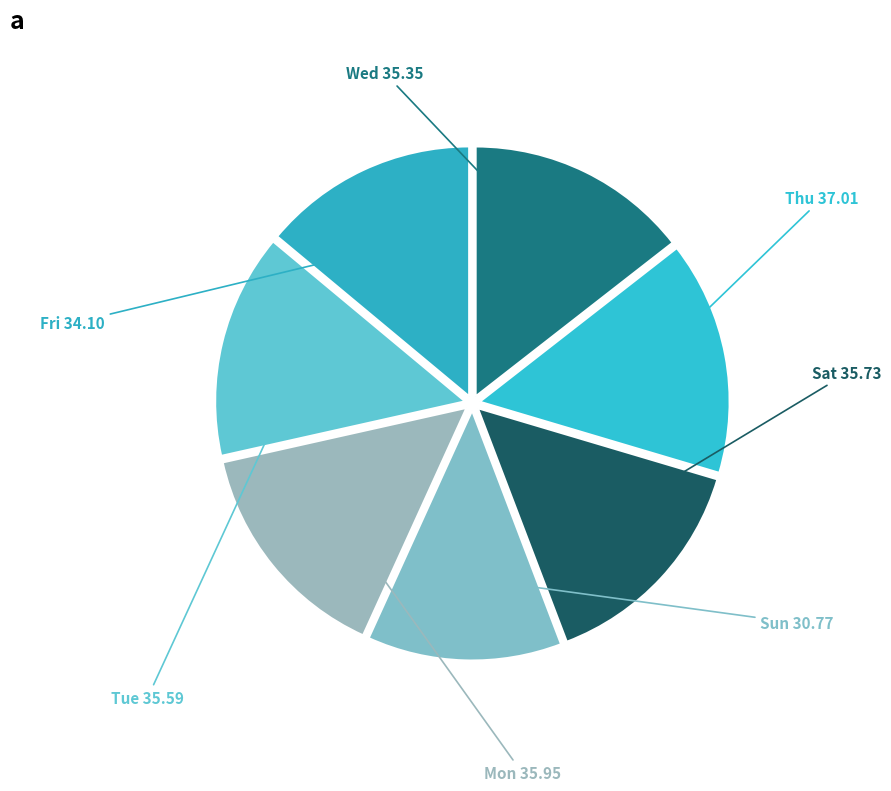

Which category has the biggest portion of the pie?

24 Thu